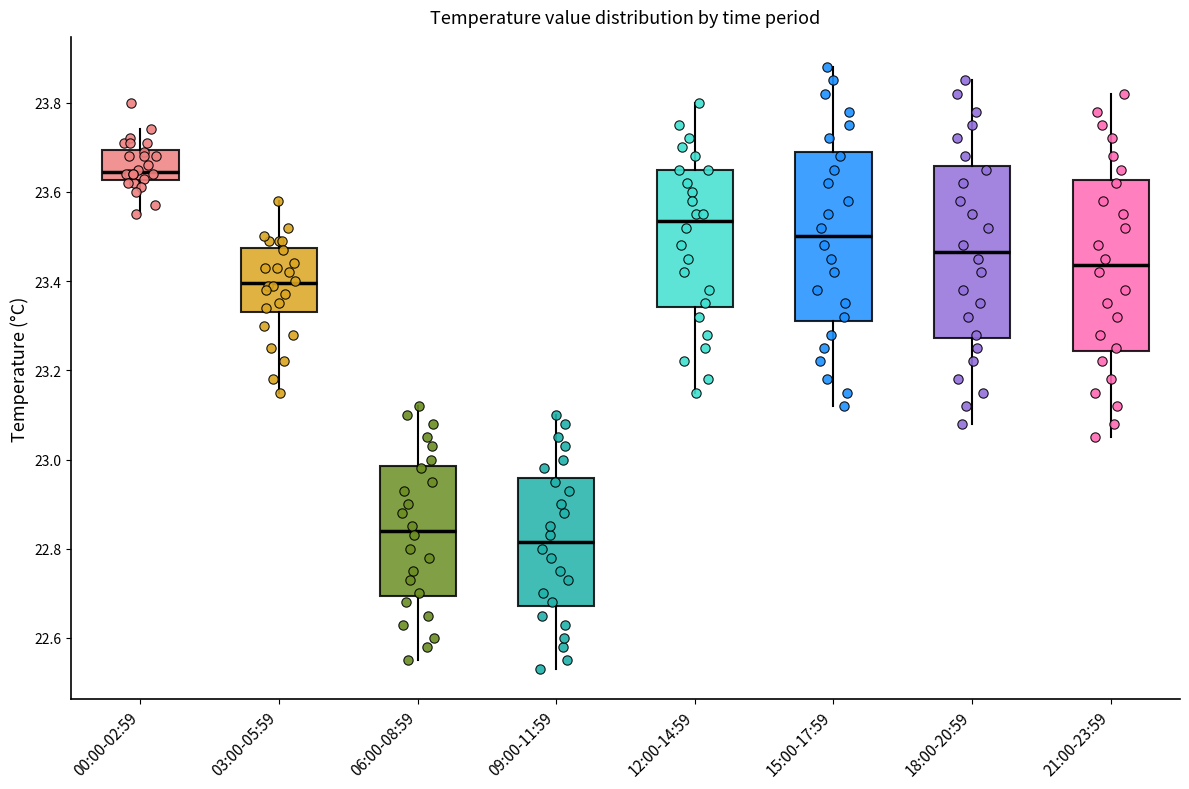

Reading left to right, read every box against the y-axis: the position of its median line, the range the box covers, and the ends of its whiskers. The values are not printed on the chart, so give them approximately, as read against the axis.

00:00-02:59: median 23.64, box 23.62 to 23.70, whiskers 23.56 to 23.74
03:00-05:59: median 23.40, box 23.34 to 23.48, whiskers 23.16 to 23.58
06:00-08:59: median 22.84, box 22.70 to 22.98, whiskers 22.56 to 23.12
09:00-11:59: median 22.82, box 22.68 to 22.96, whiskers 22.54 to 23.10
12:00-14:59: median 23.54, box 23.34 to 23.66, whiskers 23.16 to 23.80
15:00-17:59: median 23.50, box 23.32 to 23.70, whiskers 23.12 to 23.88
18:00-20:59: median 23.46, box 23.28 to 23.66, whiskers 23.08 to 23.86
21:00-23:59: median 23.44, box 23.24 to 23.62, whiskers 23.06 to 23.82